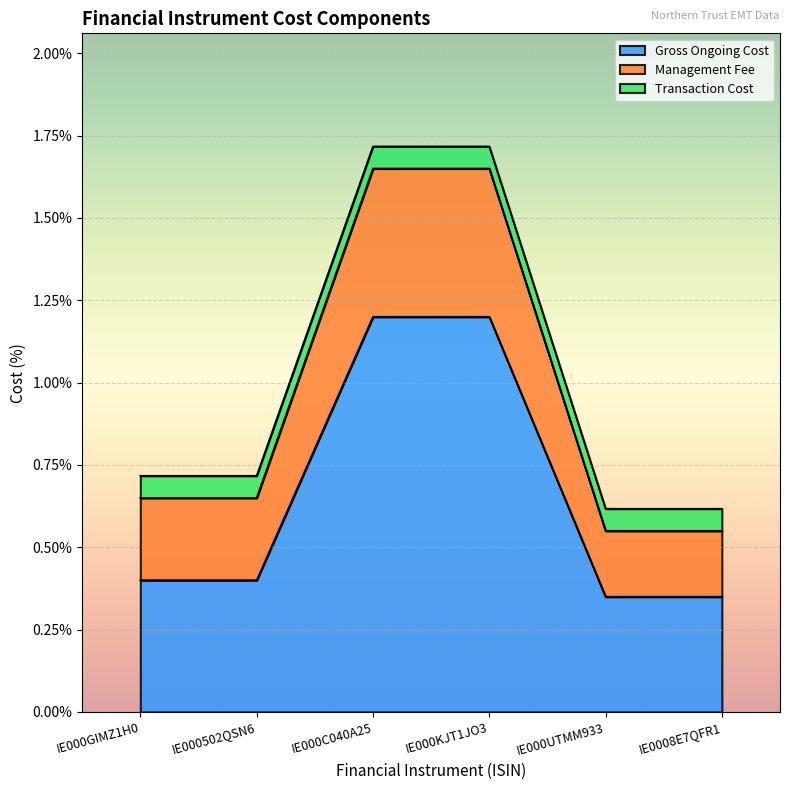

True or false: Gross Ongoing Cost and Management Fee cross at least once.

False